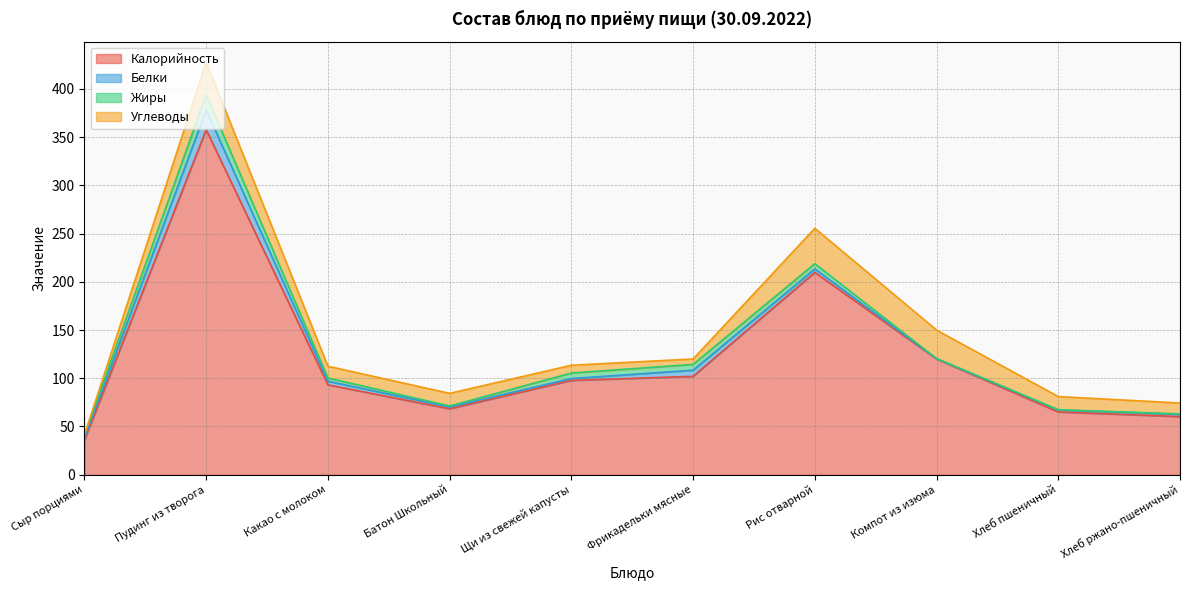

How many data points does each series have?

10